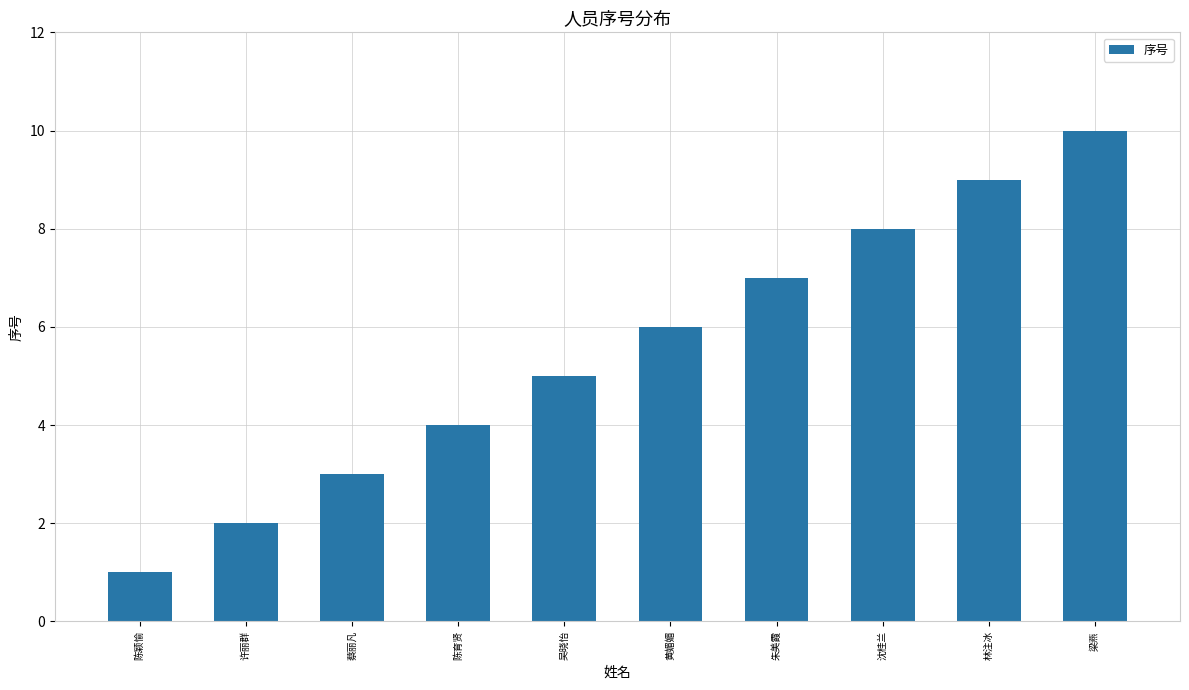

Reading left to right, what are all the values shown in this chart?

1	2	3	4	5	6	7	8	9	10